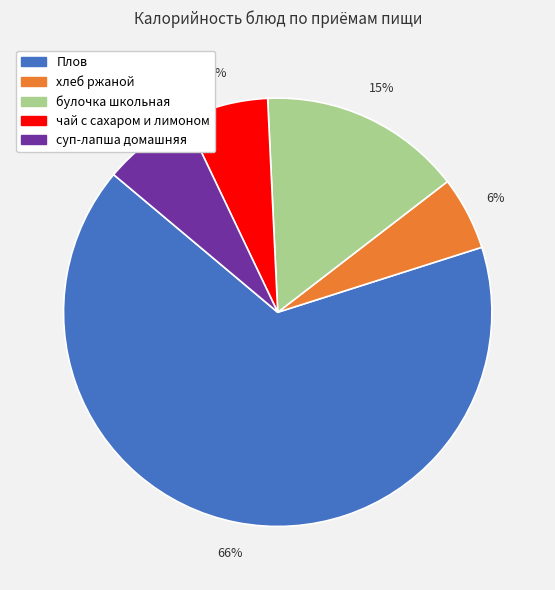

Between хлеб ржаной and булочка школьная, which is larger?

булочка школьная